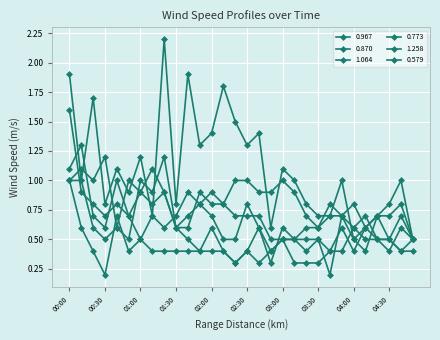

How many 0.870 values are between 0 and 1?

29